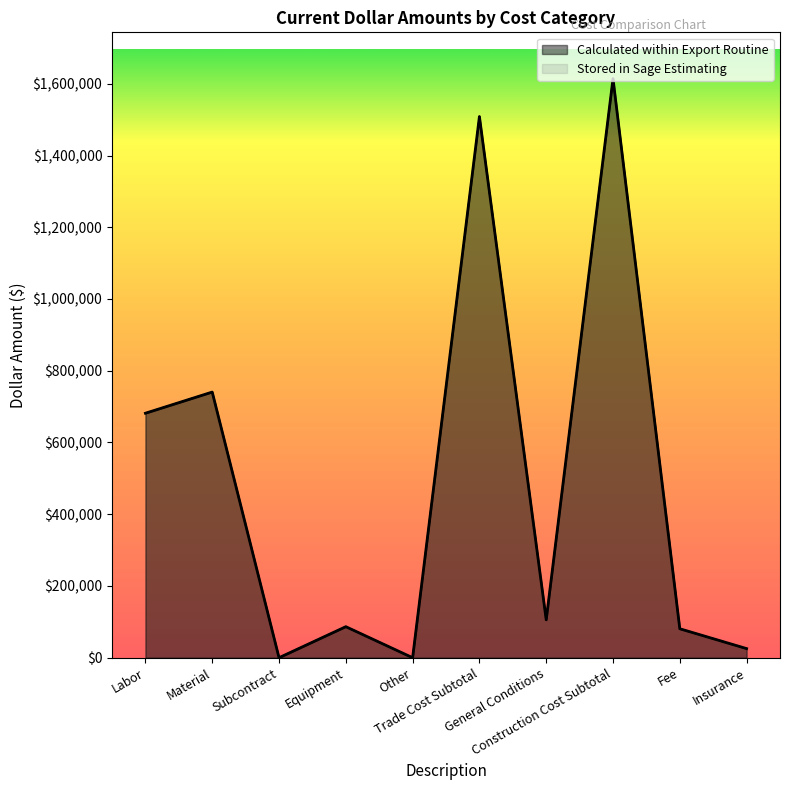

Rank the series by their maximum value, from lowest to highest.

Calculated within Export Routine, Stored in Sage Estimating